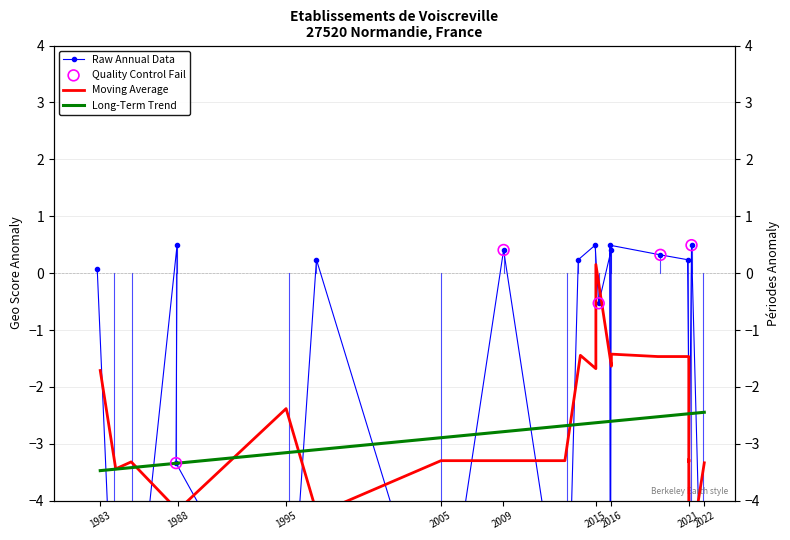

Between 1984 and 2021, which is larger?

1984